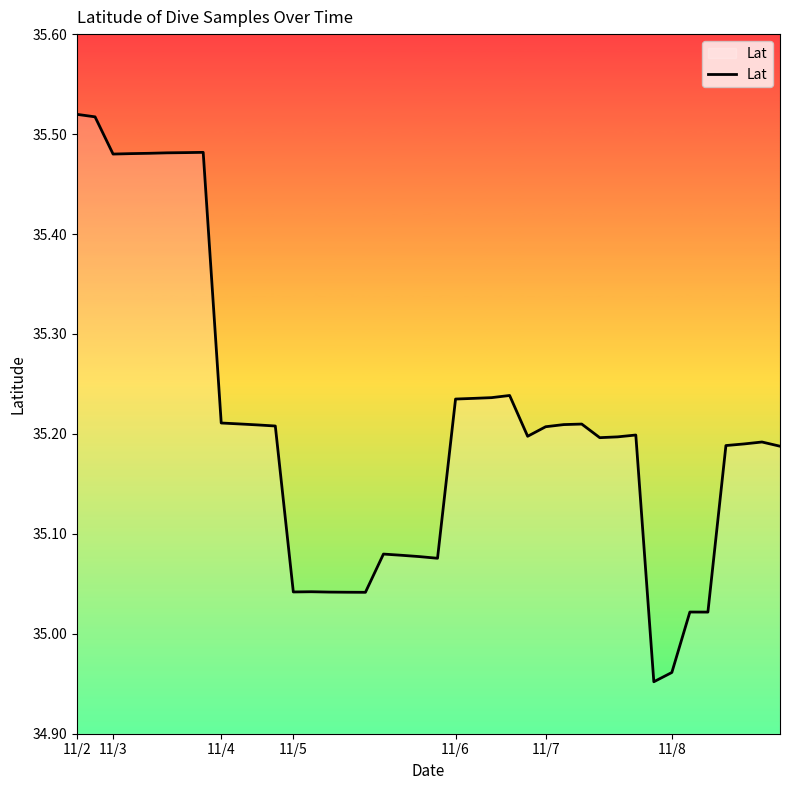

What is the difference between the maximum and minimum values?

0.6